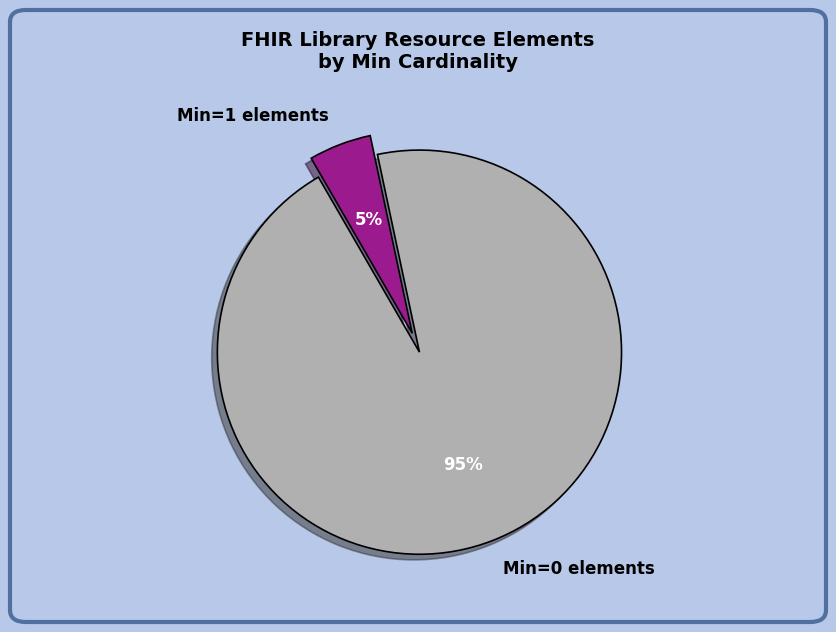

Is it true that Min=0 elements is 95% of the pie?

True